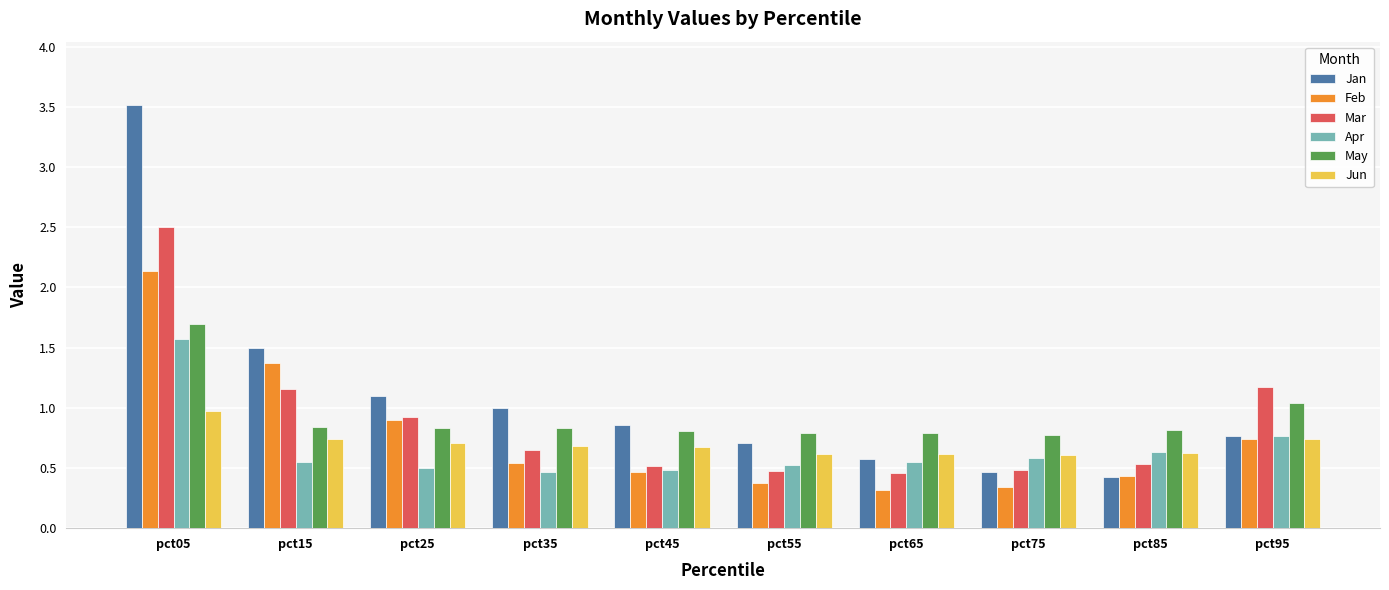

The Feb series shows 0.9 at pct25. True or false?

True